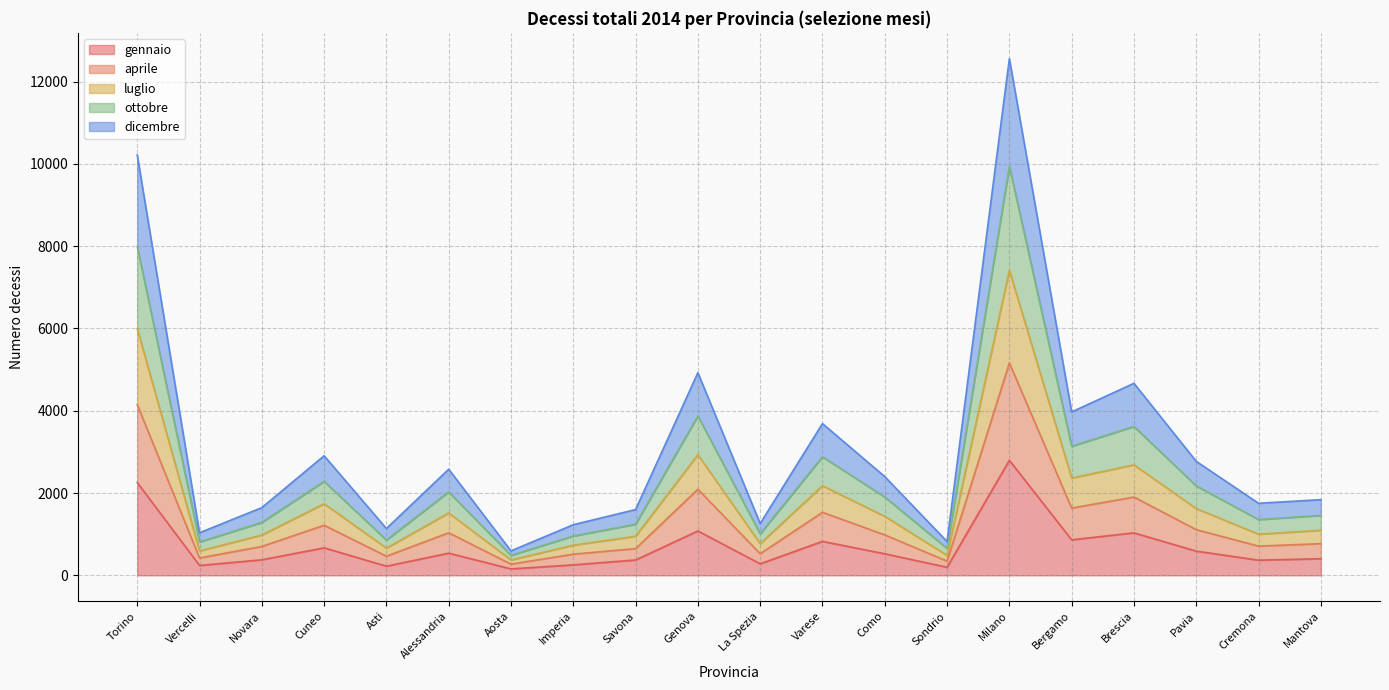

At which label does gennaio reach its peak?

Milano